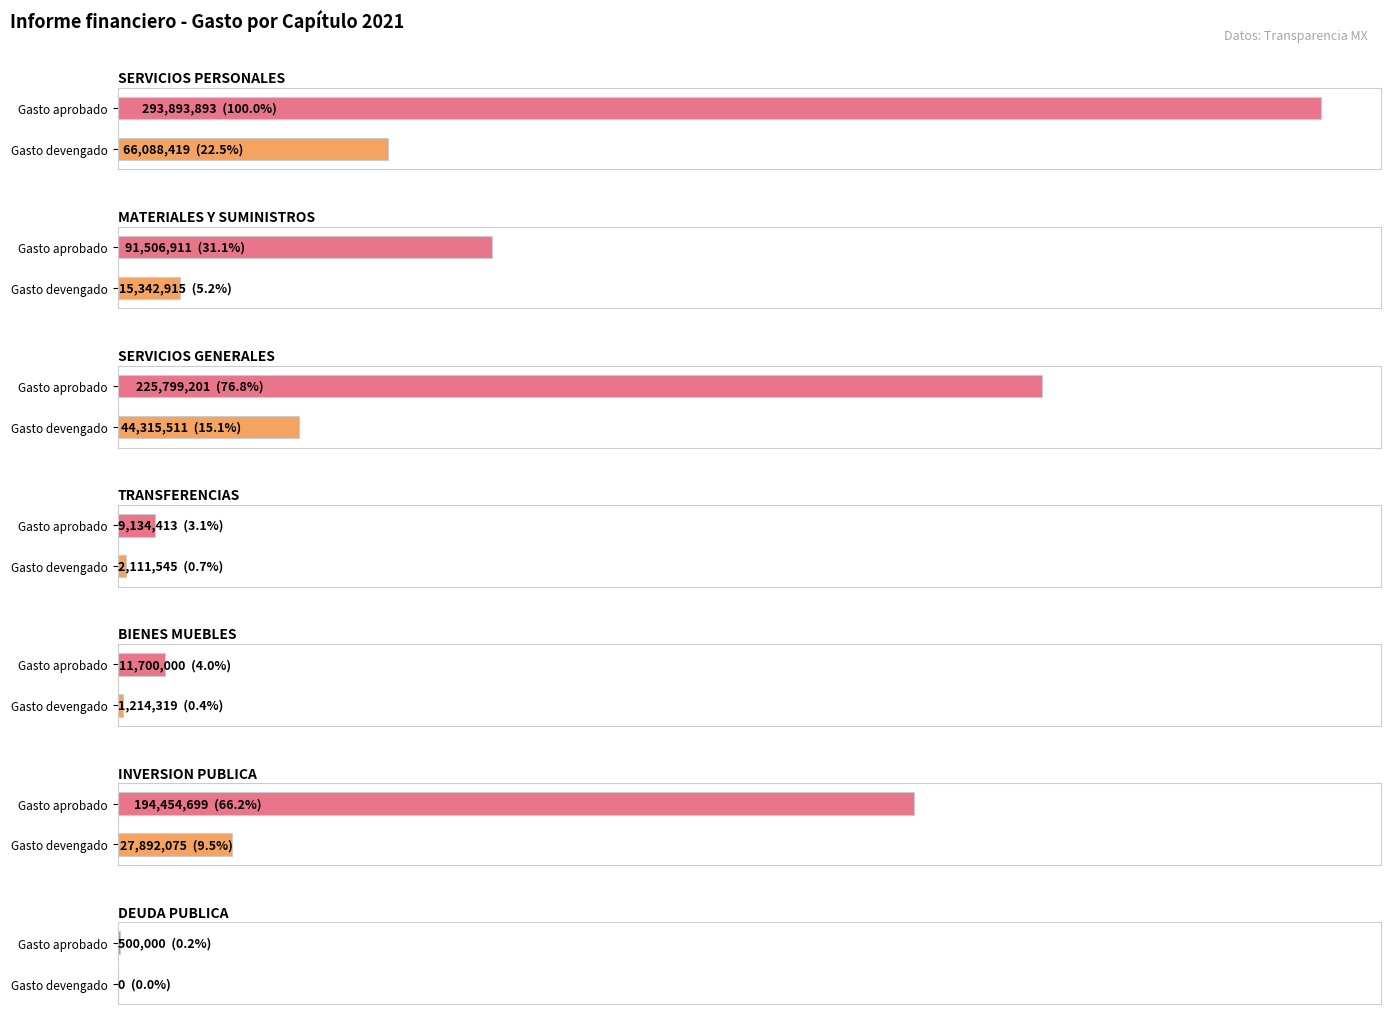

What is the label of the 5th bar from the right?

SERVICIOS GENERALES